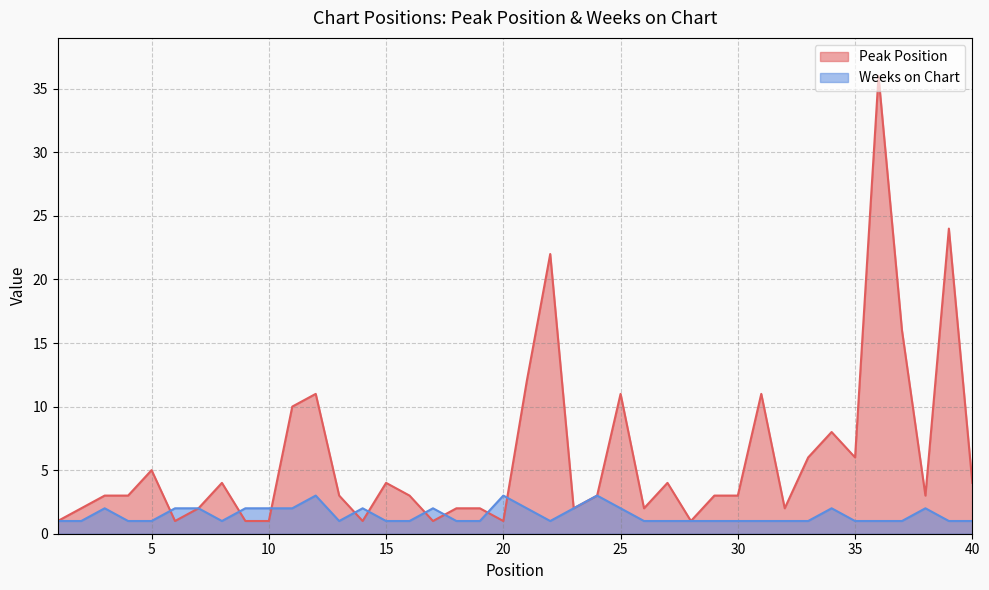

What is the difference between the maximum and minimum values in the Peak Position series?

35